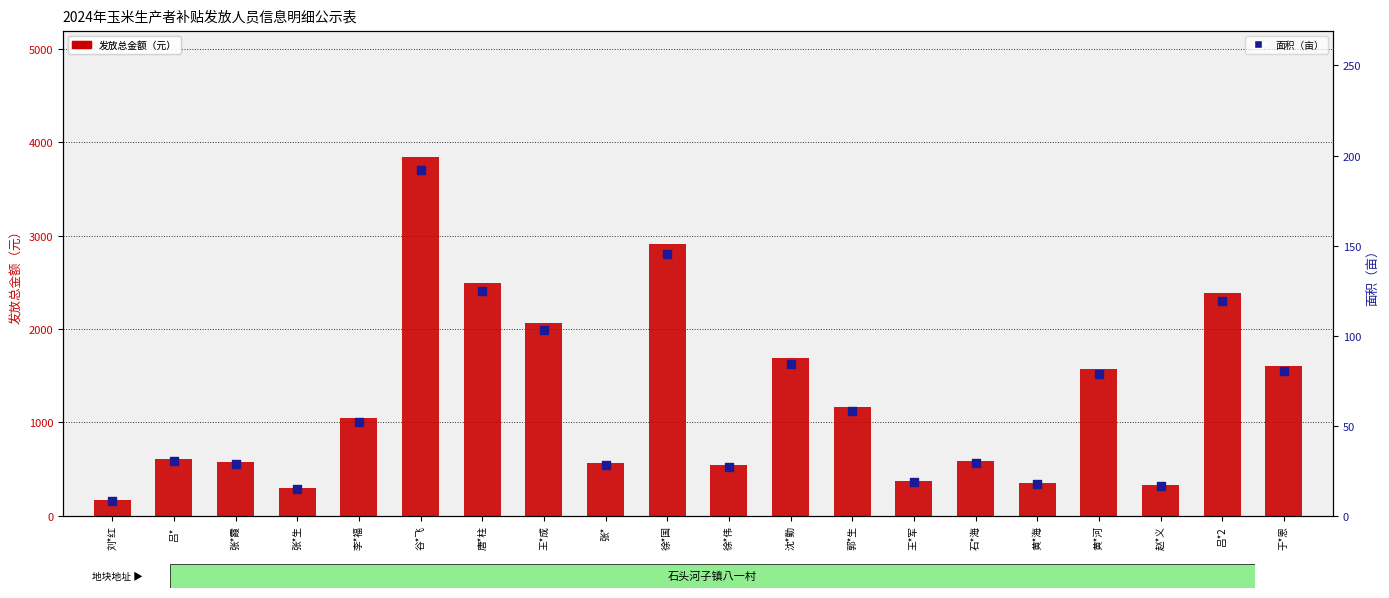

Is the value of 面积（亩） at 赵*义 greater than the value of 发放总金额（元） at 徐*伟?

No